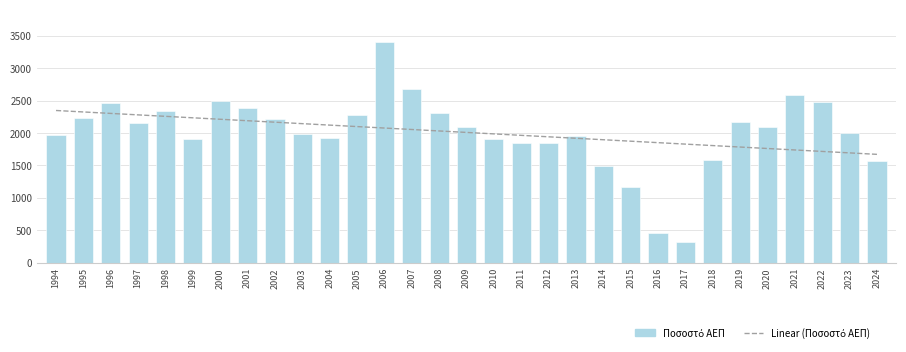

Is it true that Linear (Ποσοστό ΑΕΠ) equals 2031.8 at 2008?

True